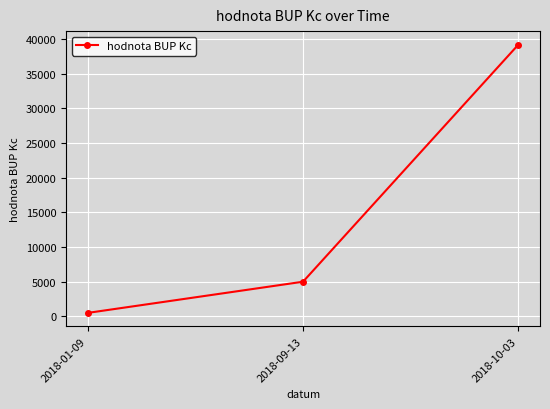

Is it true that the value at 2018-01-09 is 500?

True